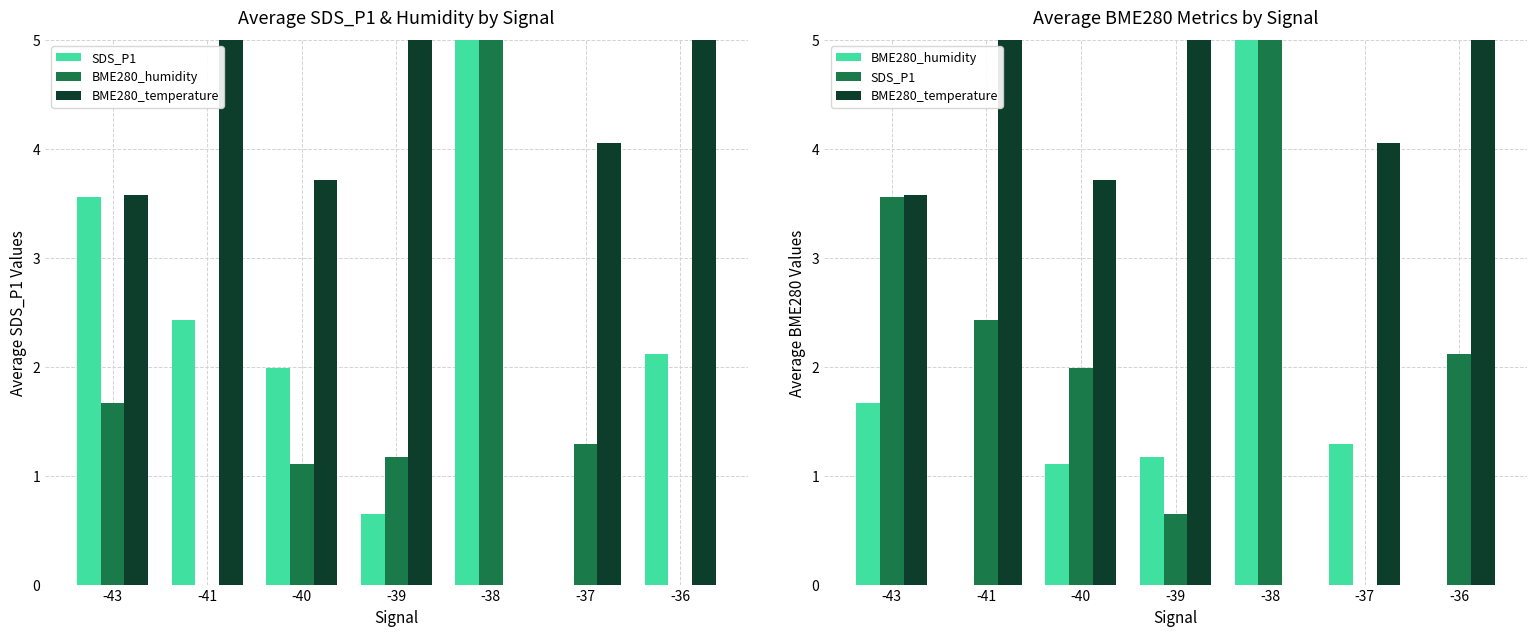

The value of SDS_P1 at -40 is 2.6. True or false?

False